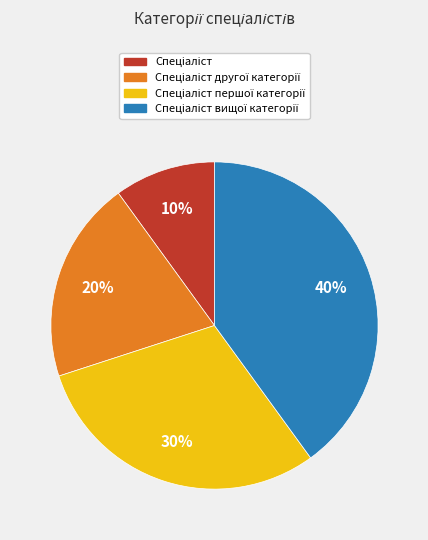

To the nearest percent, what is the average slice percentage?

25%